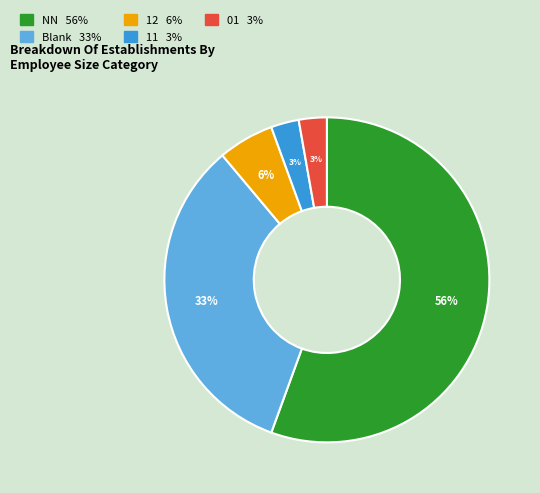

Does any single category account for the majority?

Yes